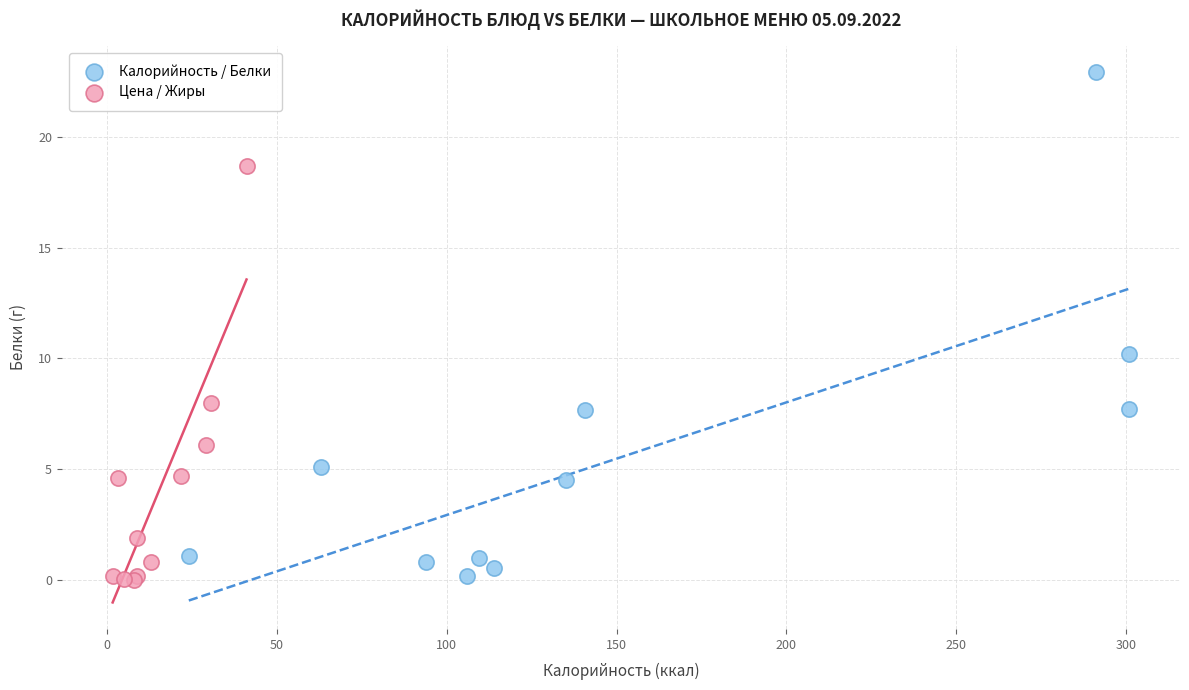

Which series has the widest spread of Y values?

Калорийность / Белки